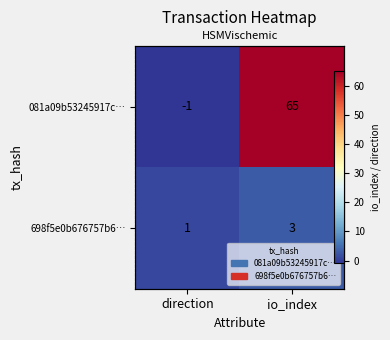

How many series are shown in this chart?

2